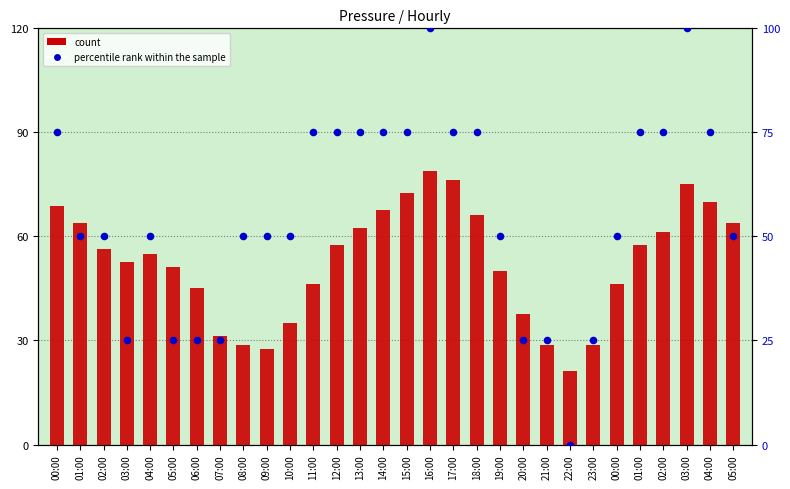

What are all the series names shown in the legend?

count, percentile rank within the sample